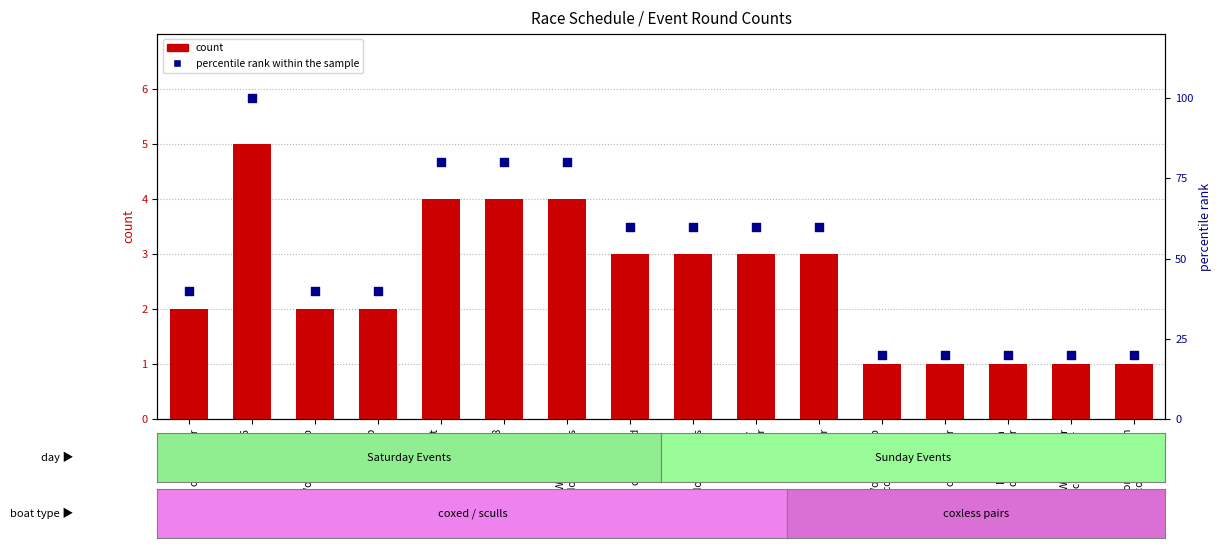

Which series reaches the minimum Y coordinate?

count